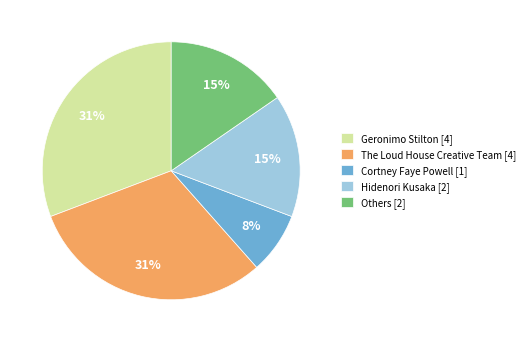

How many segments does this pie chart have?

5